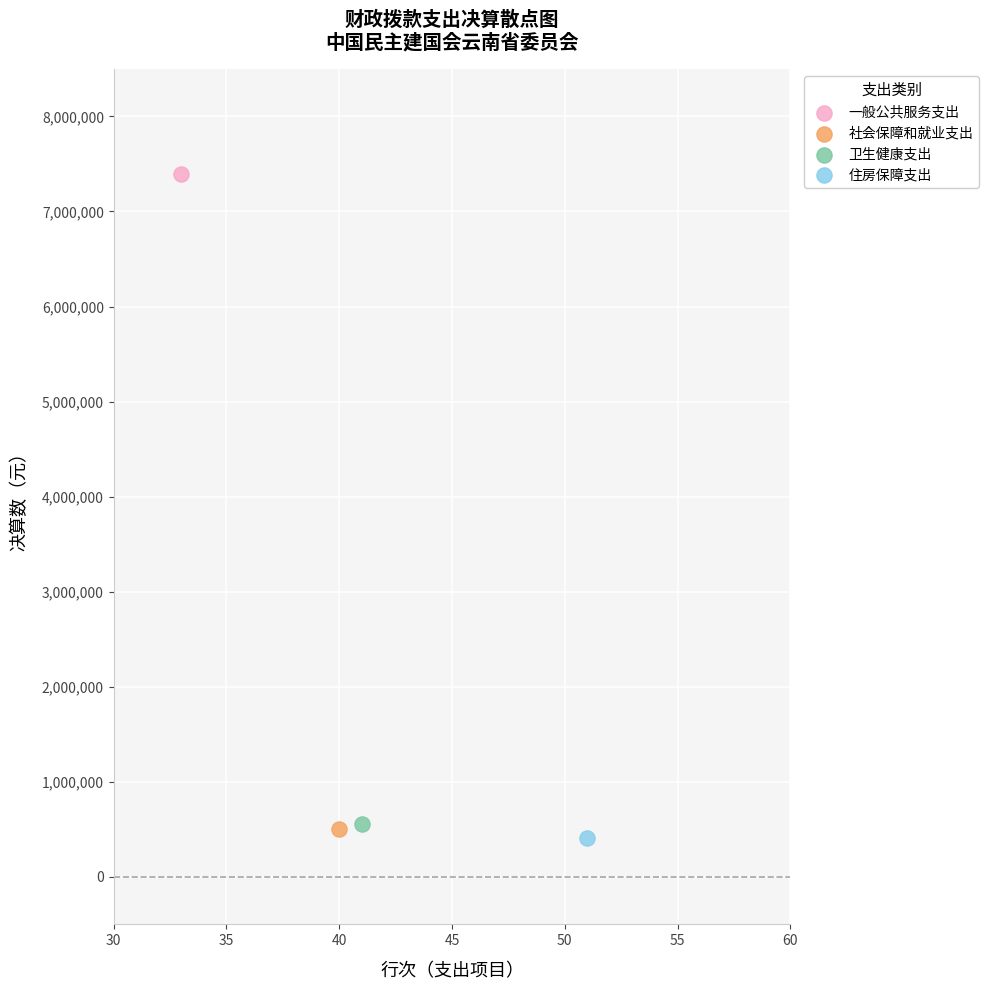

Which series contains the lowest Y value?

住房保障支出